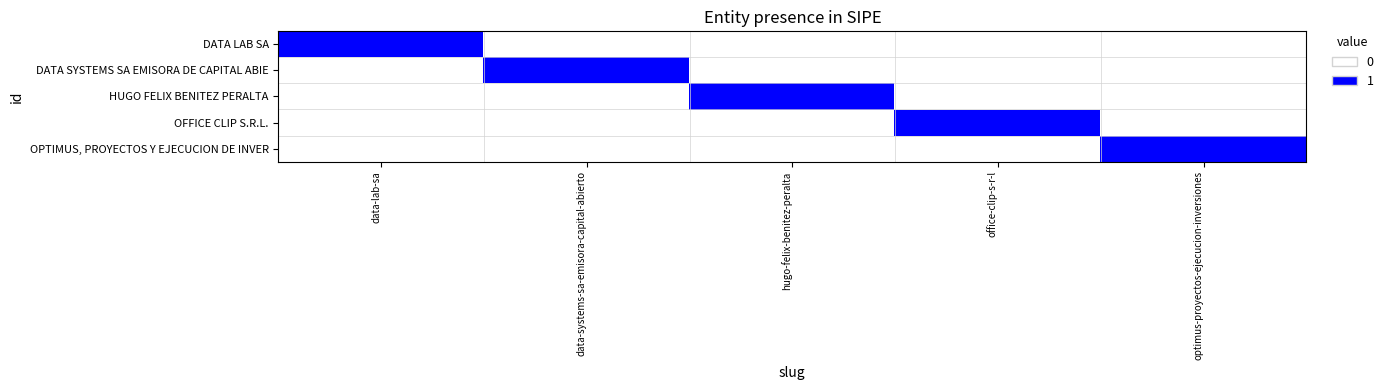

At which category is the sum across all series the highest?

data-lab-sa